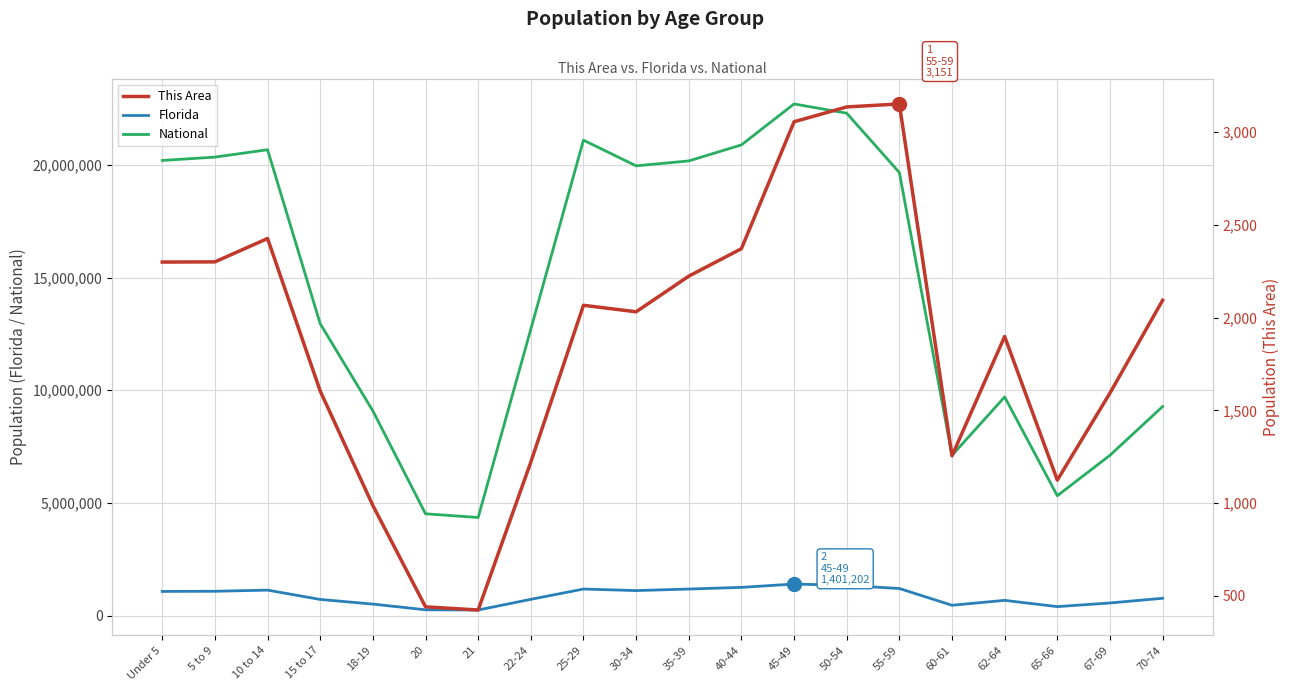

Which has a higher value, 5 to 9 or 10 to 14?

10 to 14